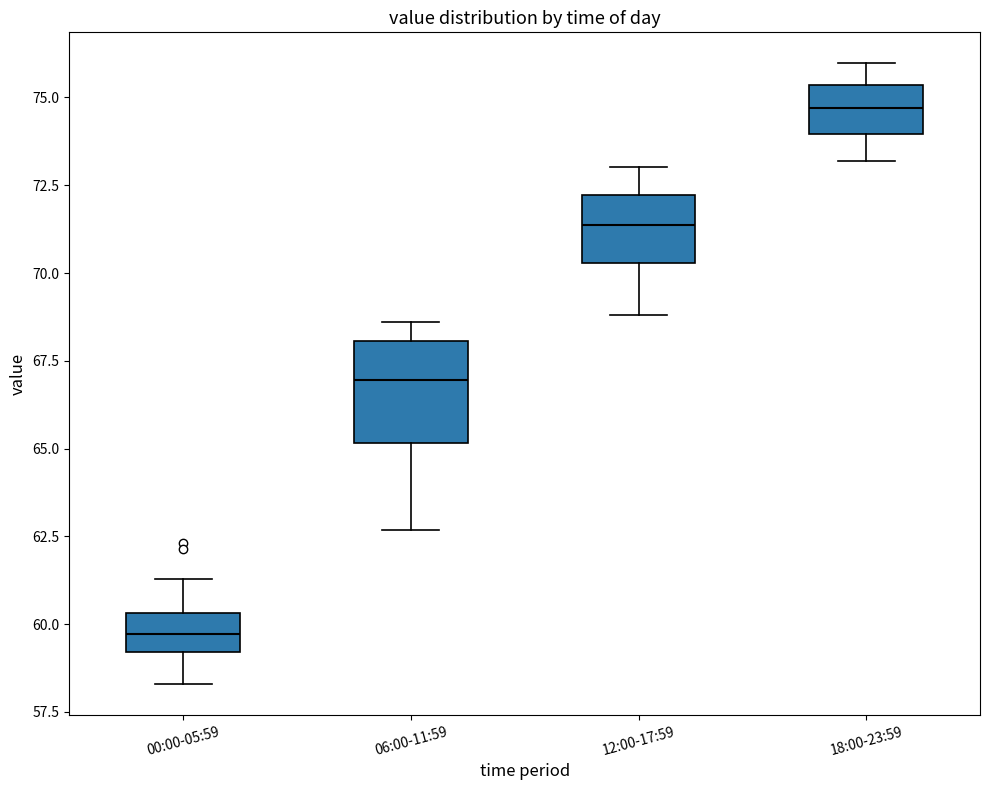

Where does the median line of the box for 06:00-11:59 sit on the y-axis? The values are not printed on the chart, so give them approximately, as read against the axis.

67.0